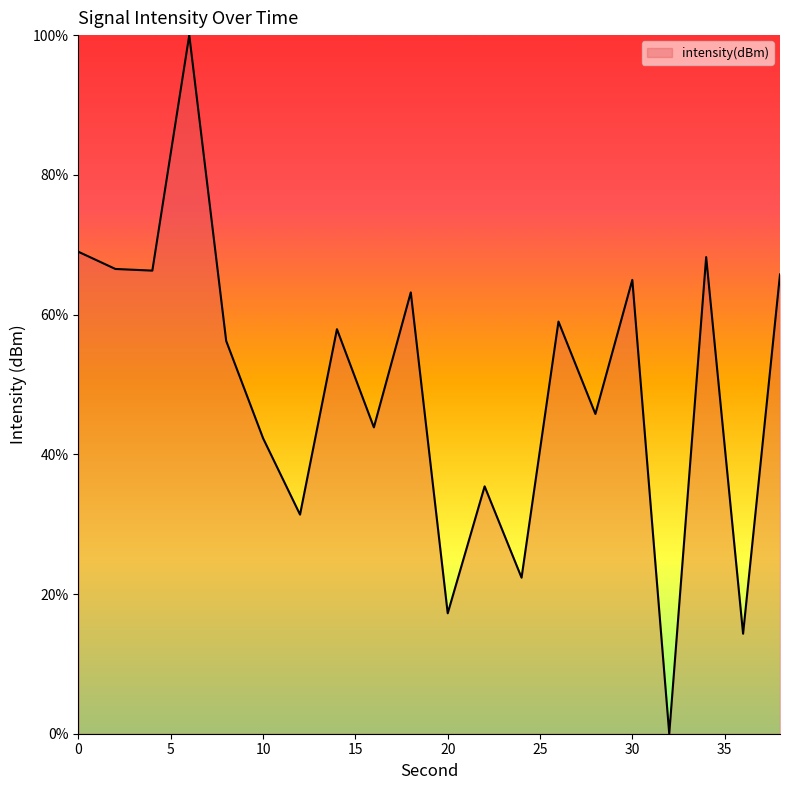

How many series are shown in this chart?

1